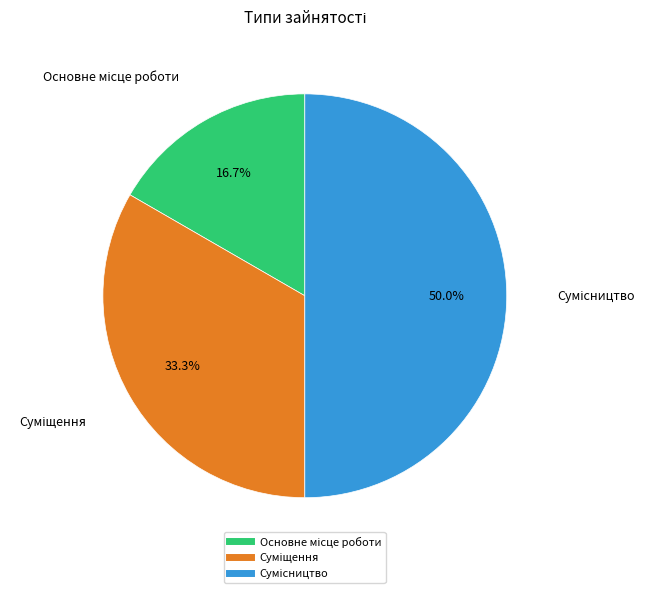

Count the number of slices in the pie.

3